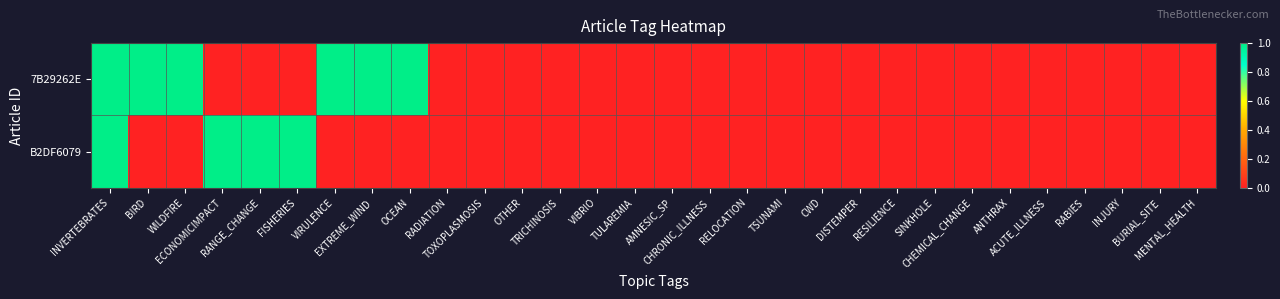

What is the spread (max minus min) of values at RANGE_CHANGE?

1